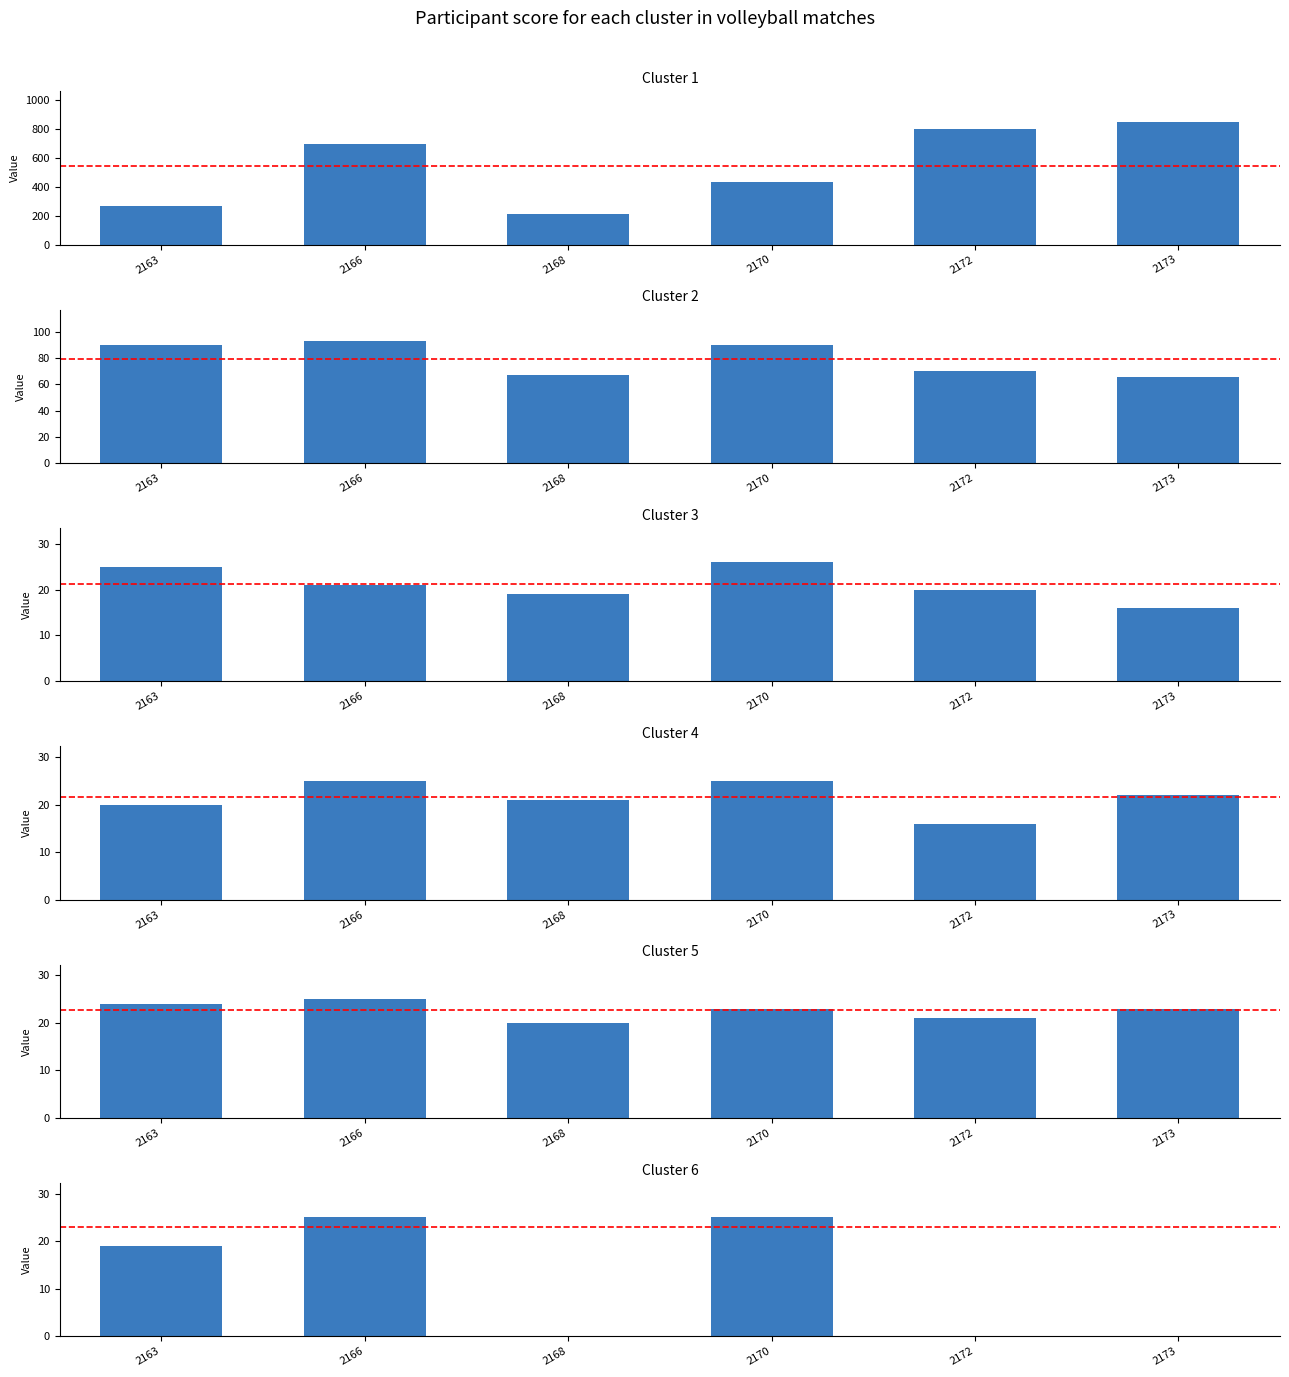

Reading left to right, transcribe all the data shown in this chart.

Zuschauerzahl: 2163=270	2166=700	2168=210	2170=432	2172=800	2173=850
Spieldauer: 2163=90	2166=93	2168=67	2170=90	2172=70	2173=66
Satz 1 - Ballpunkte 2: 2163=25	2166=21	2168=19	2170=26	2172=20	2173=16
Satz 2 - Ballpunkte 2: 2163=20	2166=25	2168=21	2170=25	2172=16	2173=22
Satz 3 - Ballpunkte 2: 2163=24	2166=25	2168=20	2170=23	2172=21	2173=23
Satz 4 - Ballpunkte 2: 2163=19	2166=25	2168=0	2170=25	2172=0	2173=0